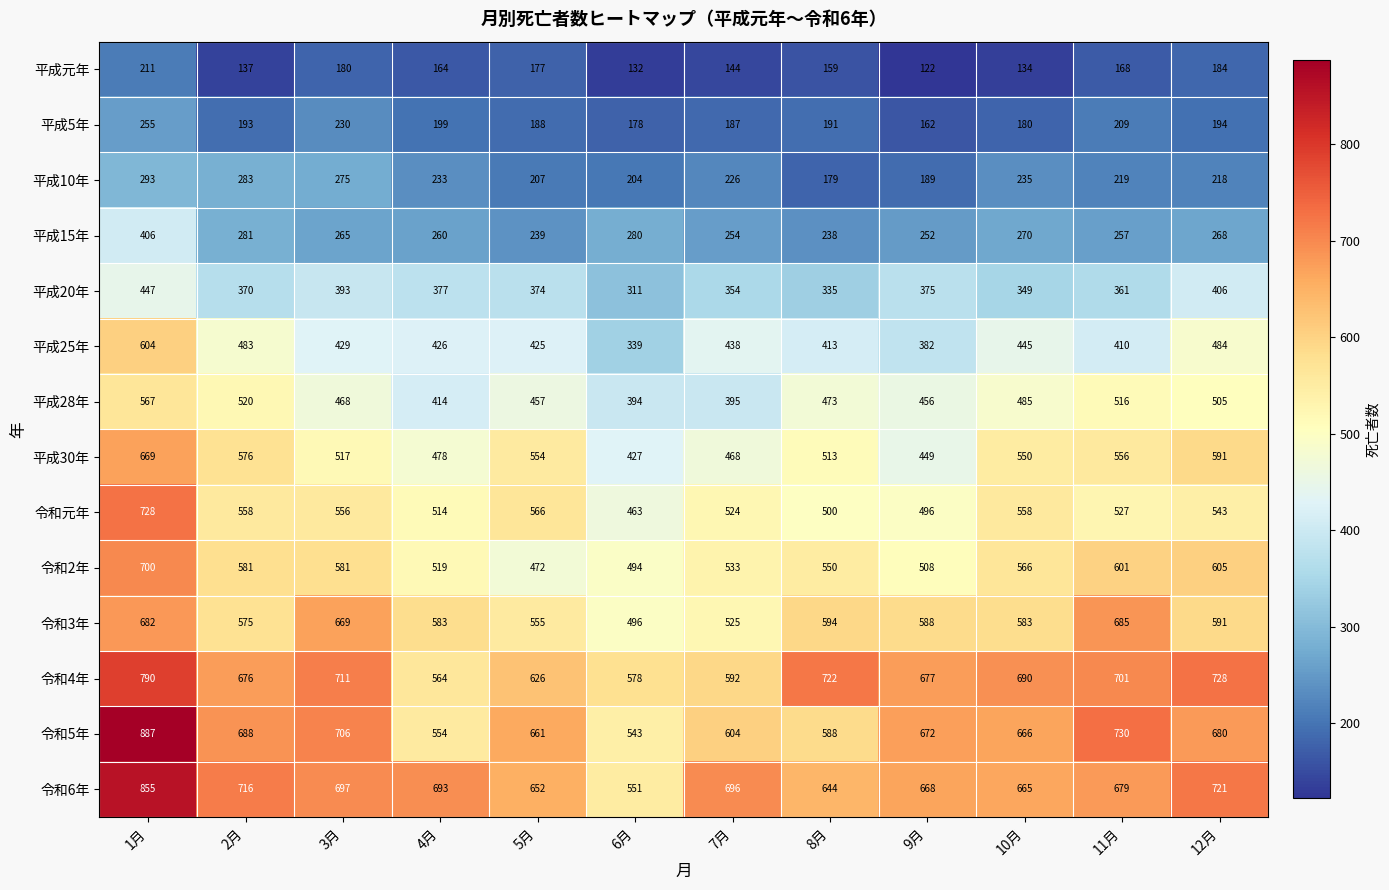

What is the smallest value displayed?

122